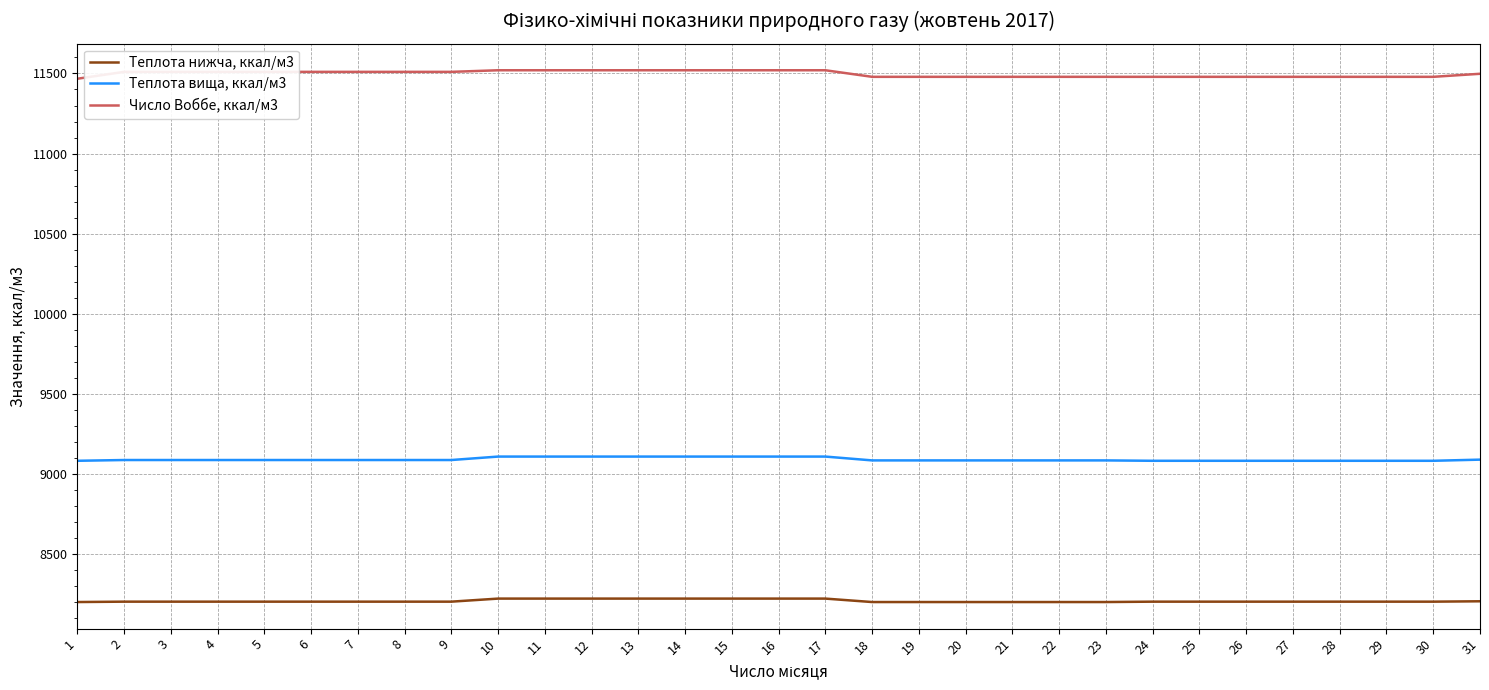

Does the chart have visible grid lines?

Yes